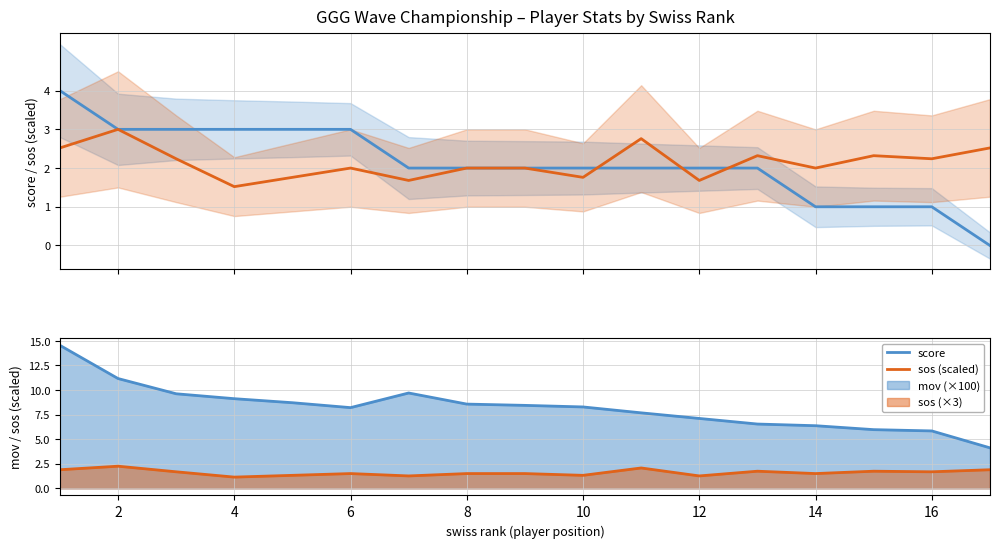

How many interior local peaks does the sos (×3) series have?

5